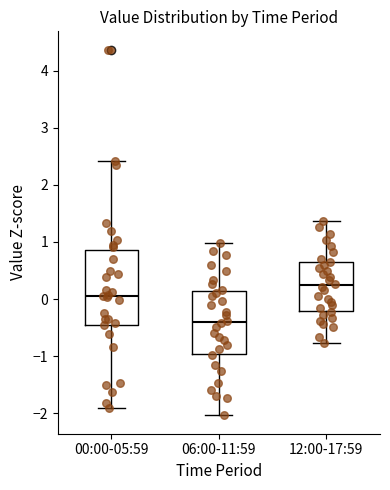

Reading left to right, read every box against the y-axis: the position of its median line, the range the box covers, and the ends of its whiskers. The values are not printed on the chart, so give them approximately, as read against the axis.

00:00-05:59: median 0.1, box -0.4 to 0.9, whiskers -1.9 to 2.4
06:00-11:59: median -0.4, box -1.0 to 0.1, whiskers -2.0 to 1.0
12:00-17:59: median 0.2, box -0.2 to 0.6, whiskers -0.8 to 1.4